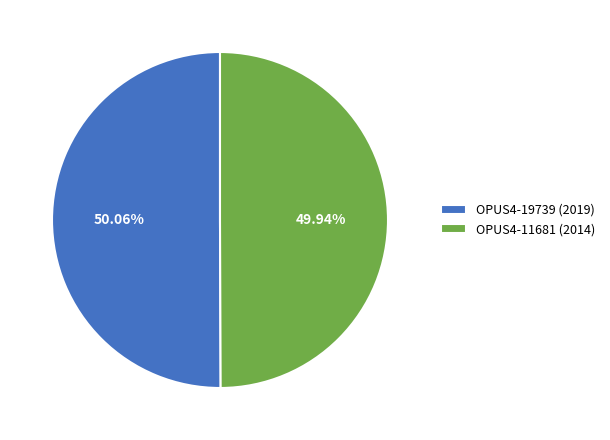

Does any single category account for the majority?

Yes